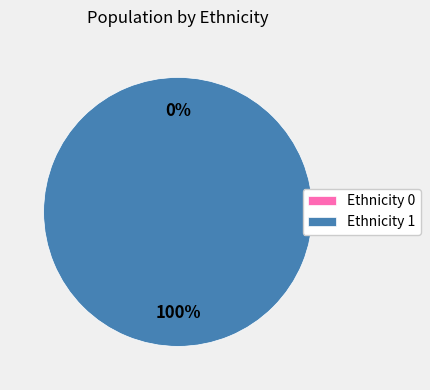

What is the total percentage of 1 and 0?

100.0%